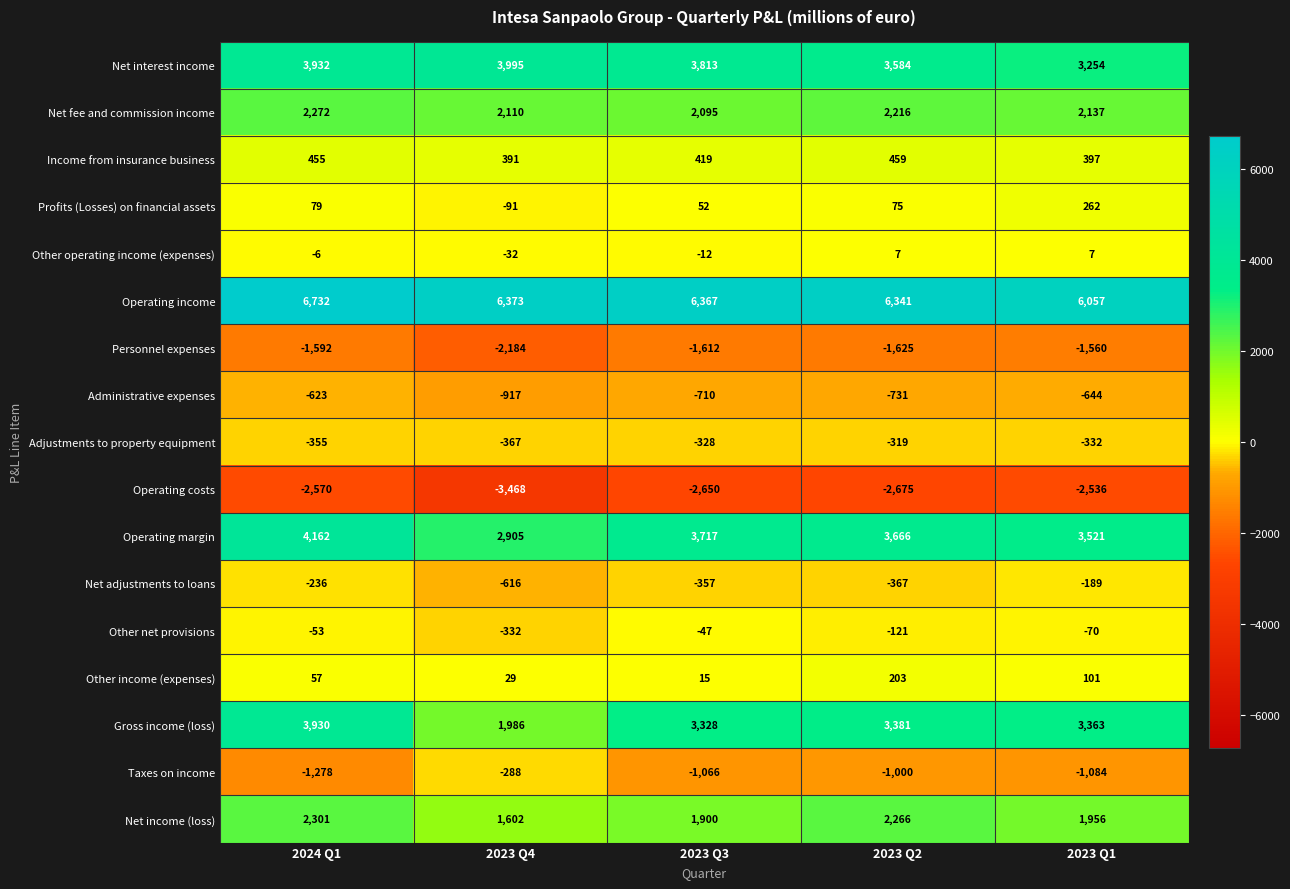

How many data points does each series have?

5